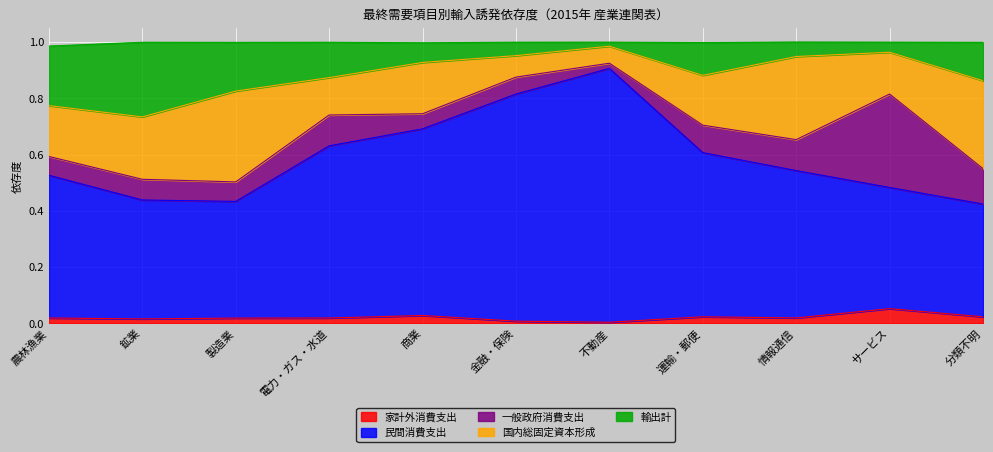

Which category has the highest value in the 家計外消費支出 series?

サービス